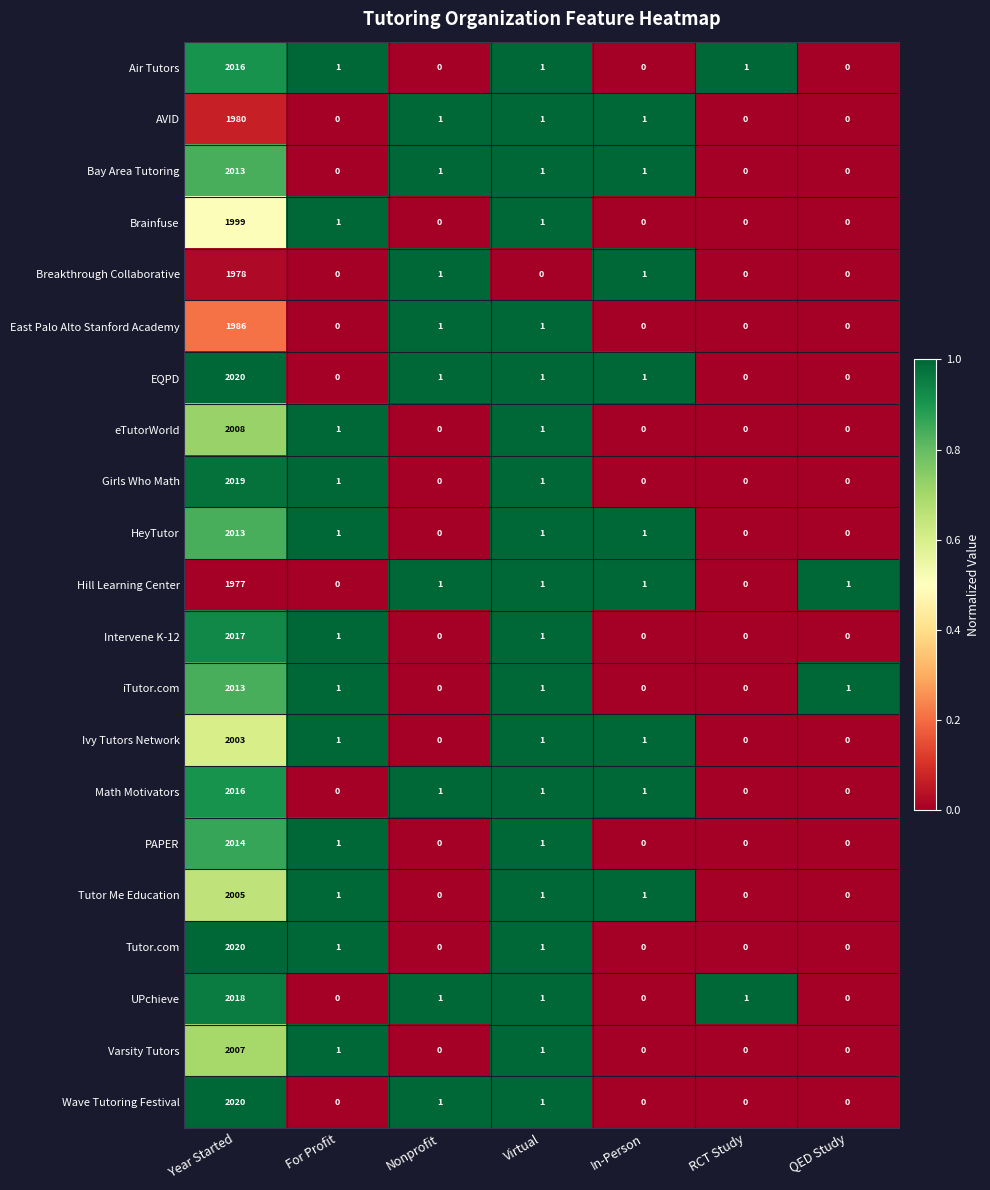

What is the spread (max minus min) of values at Year Started?

43